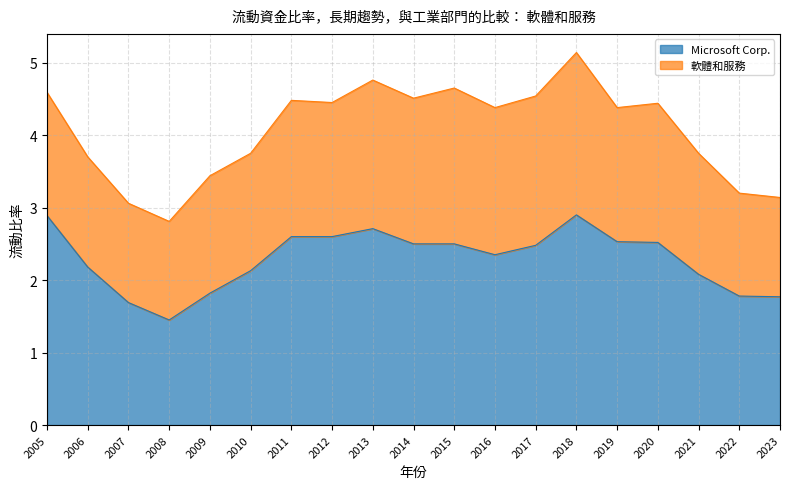

What is the greatest value displayed?

2.9